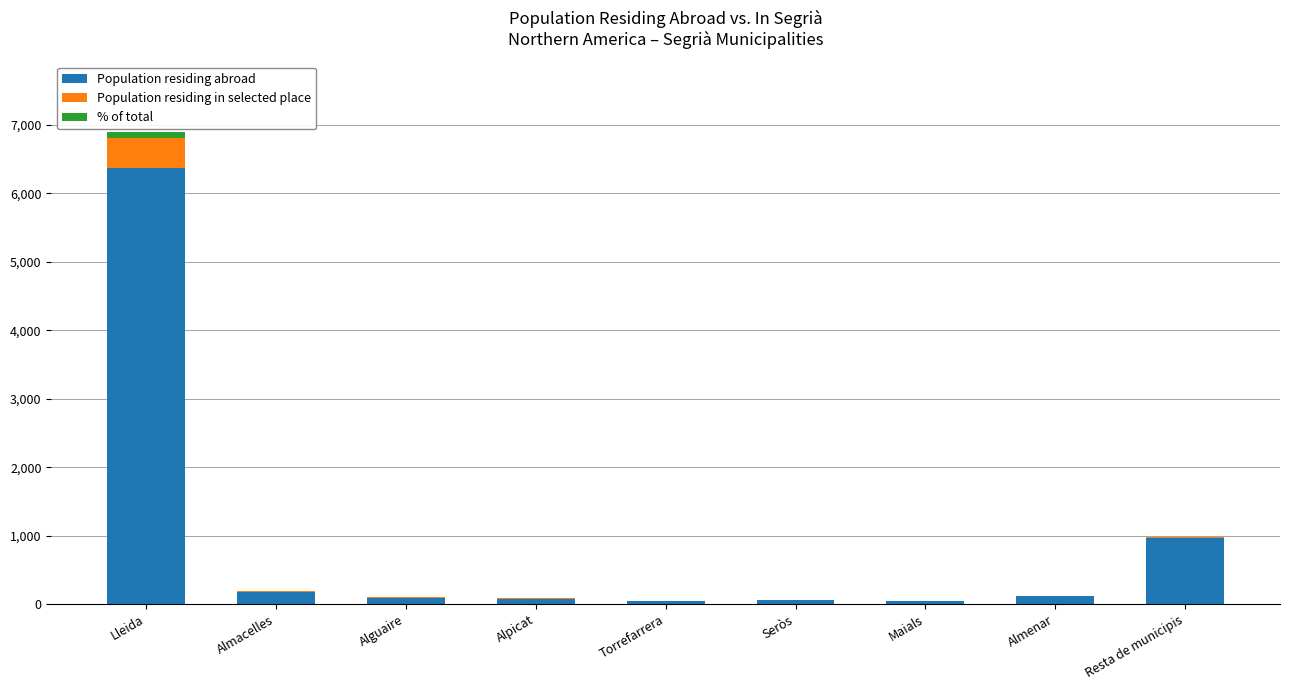

At which category is the sum across all series the highest?

Lleida